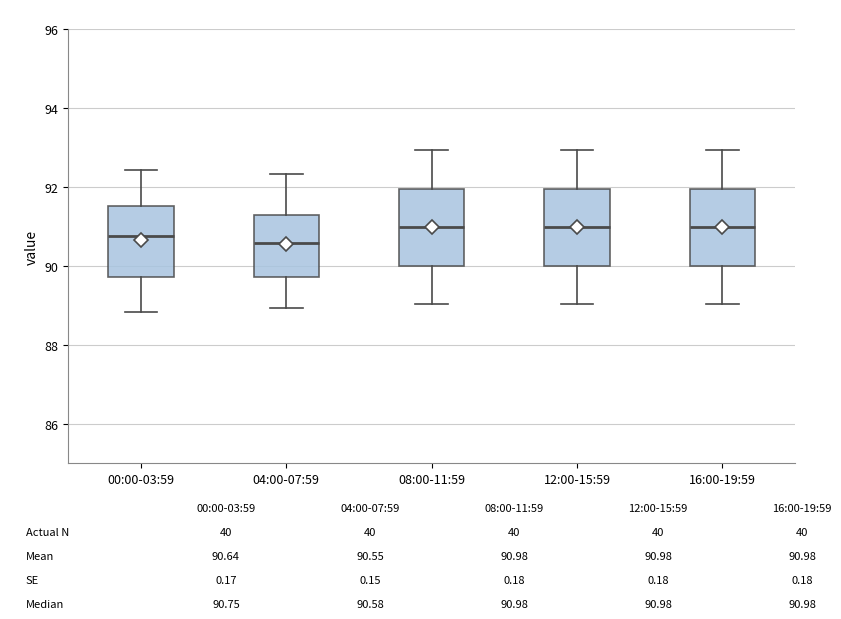

Where does the median line of the box for 16:00-19:59 sit on the y-axis? The values are not printed on the chart, so give them approximately, as read against the axis.

91.0